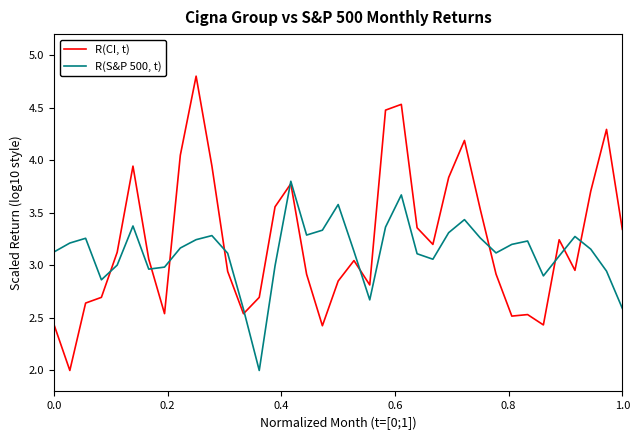

Rank the series by their average value, from highest to lowest.

R(CI, t), R(S&P 500, t)